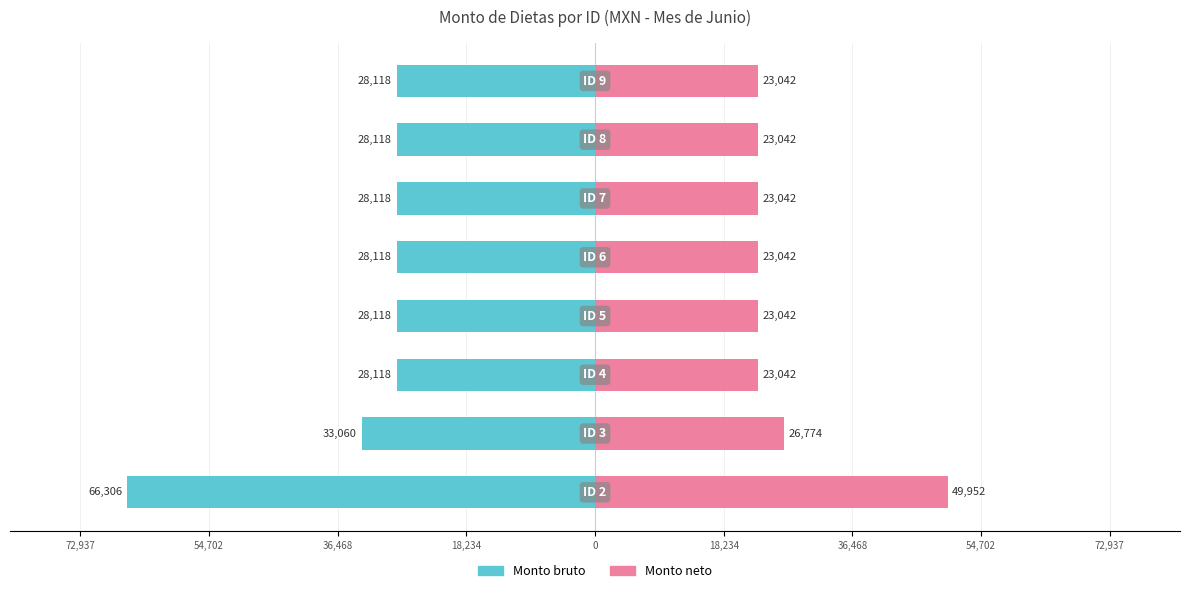

What is the difference between the maximum and minimum values in the Monto bruto series?

38188.2